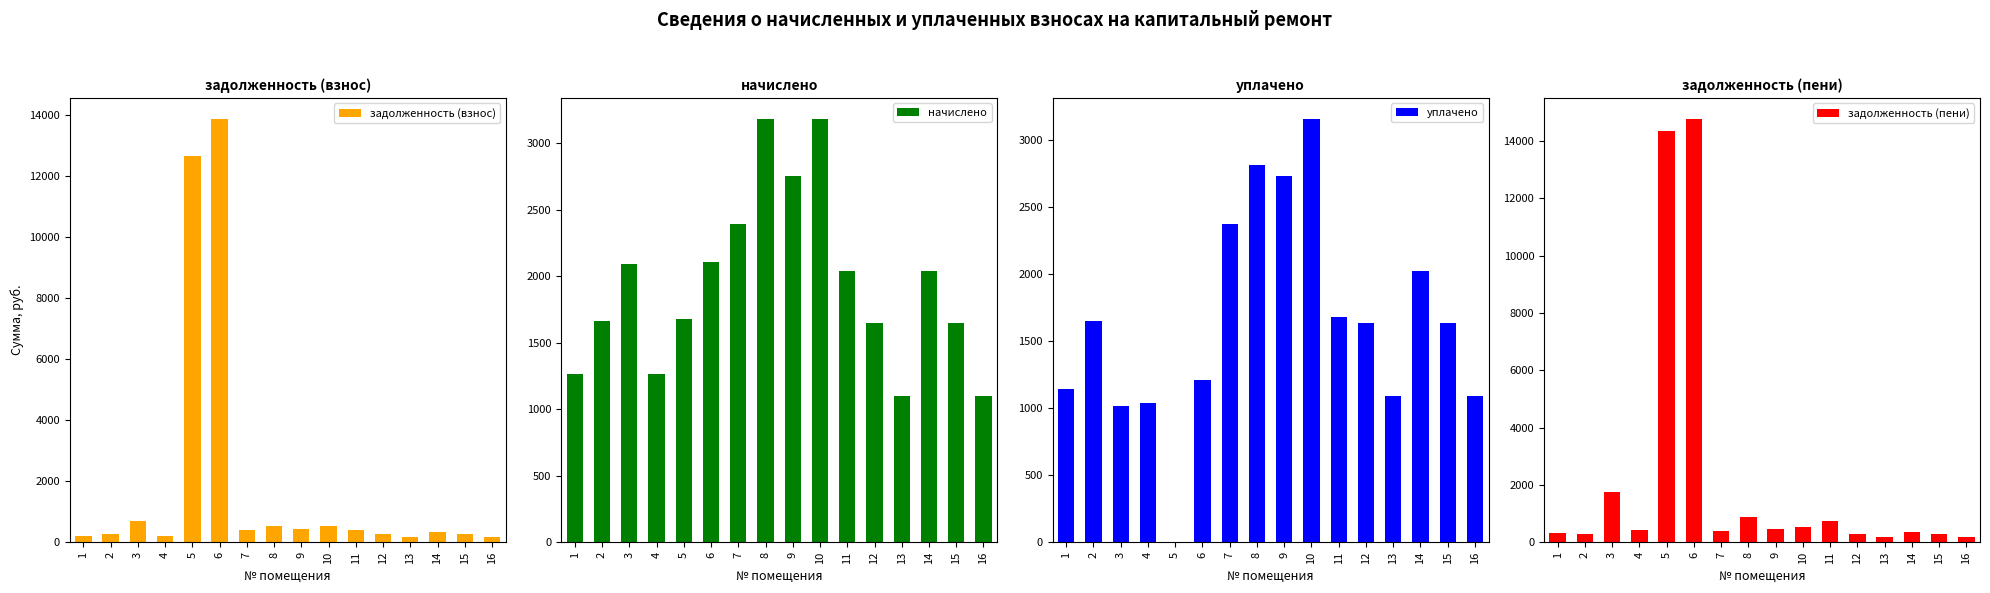

At which label does начислено first exceed 2037?

3